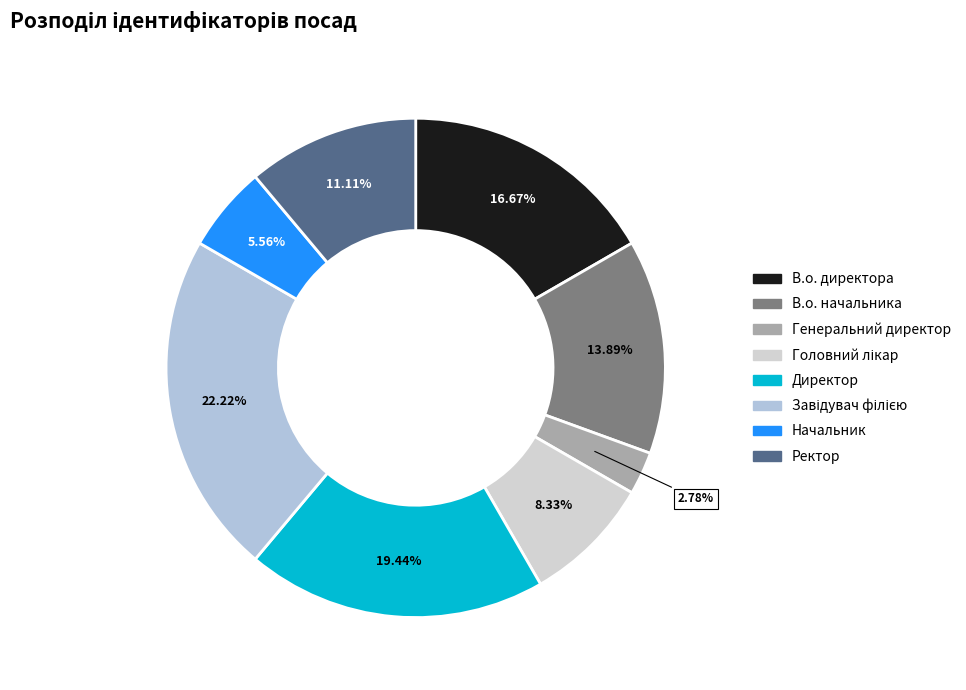

What is the change in value from В.о. директора to Начальник?

-4